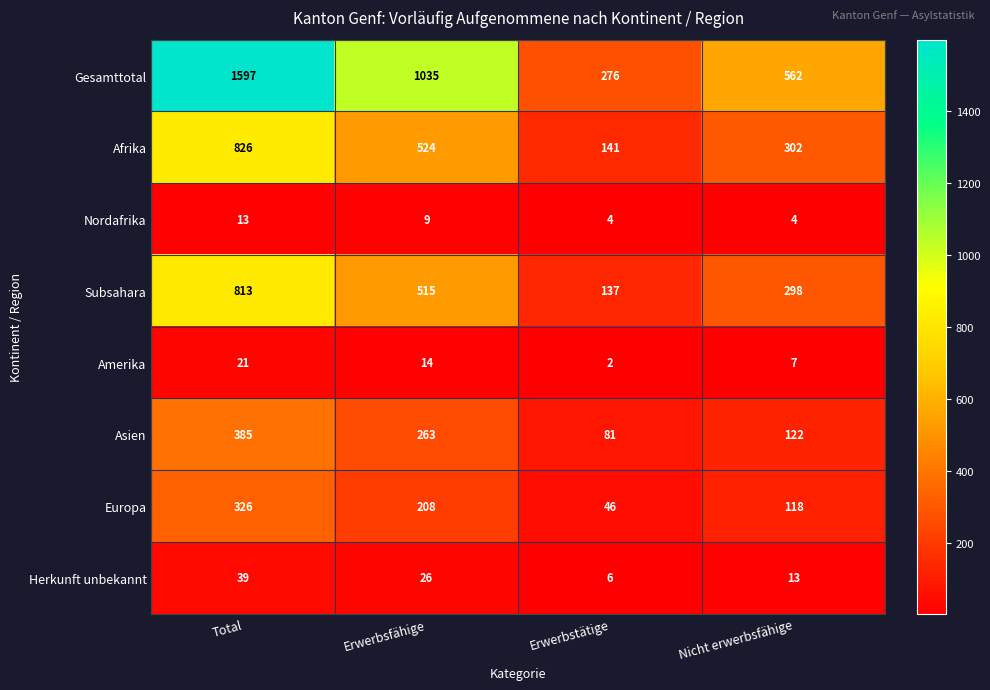

What is the average value of the Afrika series?

448